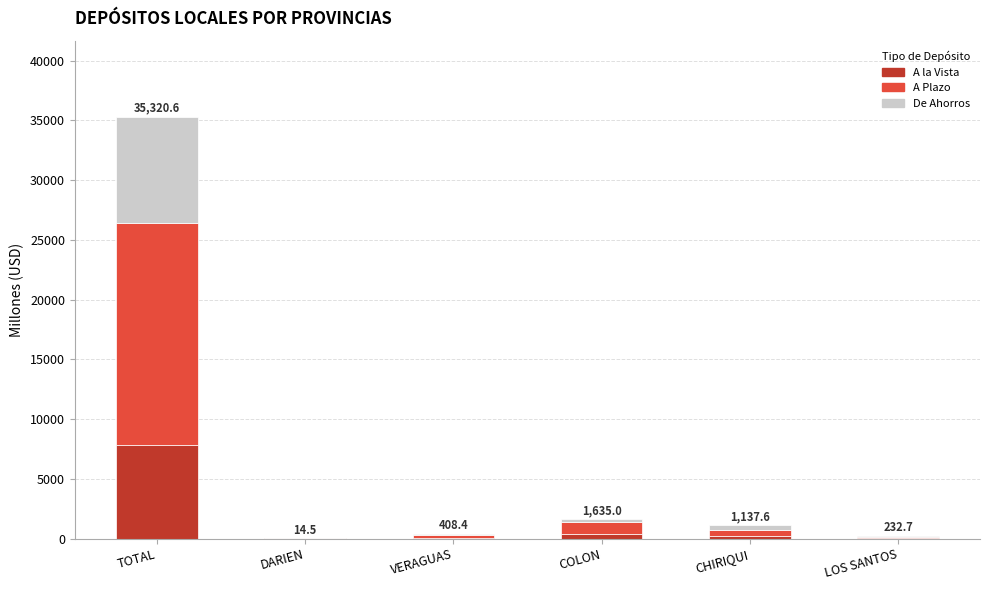

What is the total value across all series at TOTAL?

35320.6